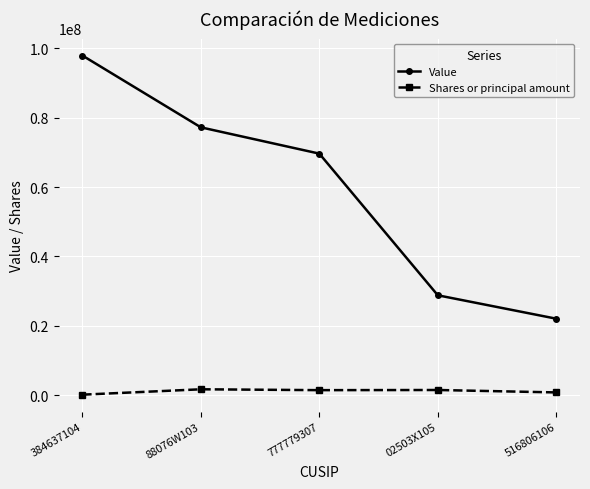

True or false: Shares or principal amount and Value cross at least once.

False